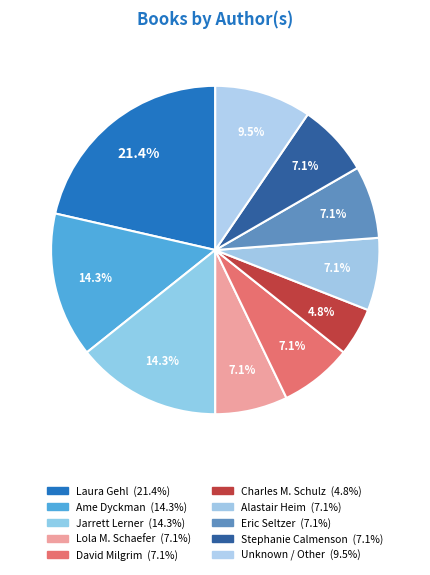

Is there any slice that represents more than half of the pie?

No